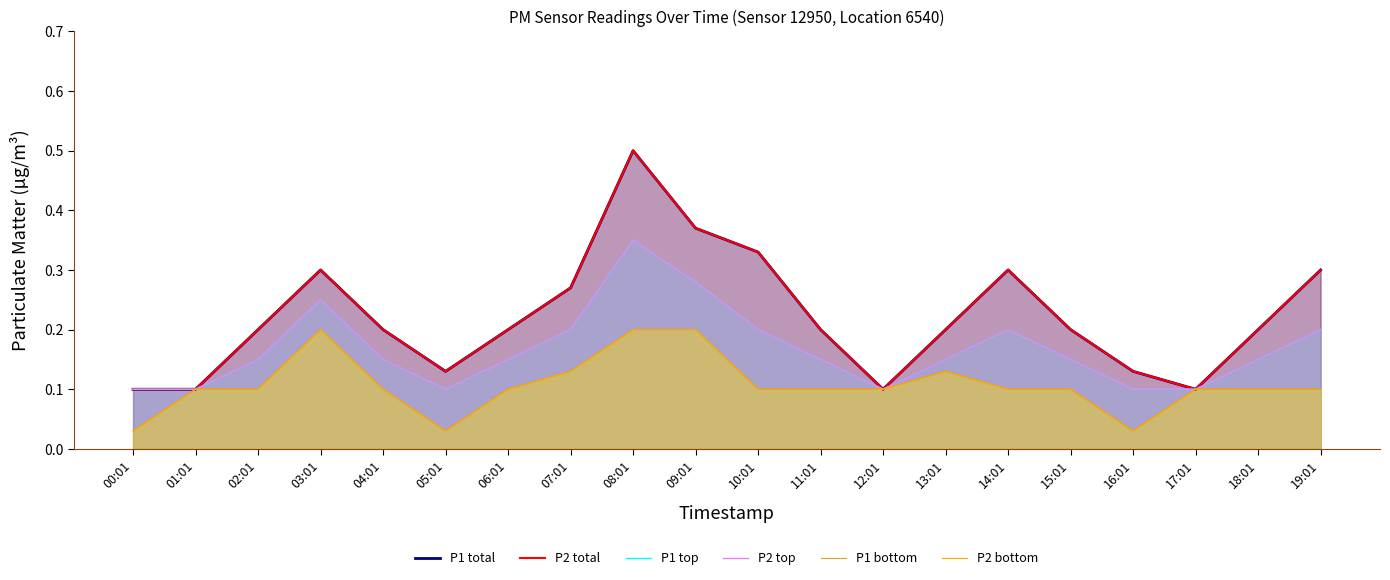

List the series in order of their peak value, lowest first.

P1 bottom, P2 bottom, P1 top, P2 top, P1 total, P2 total